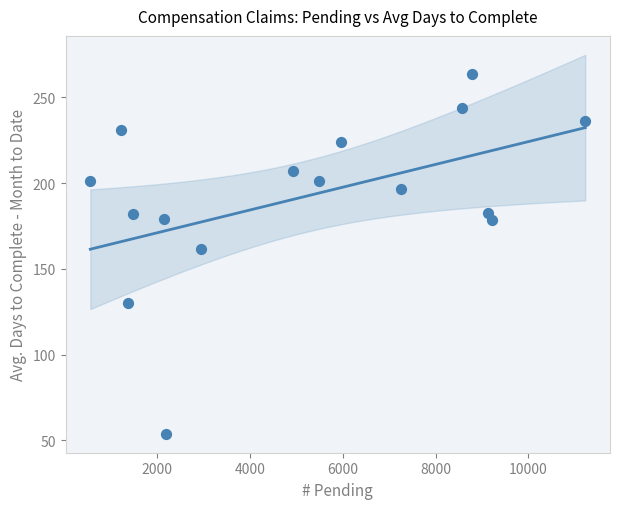

What Y value in the scatter plot is closest to 158?

161.5